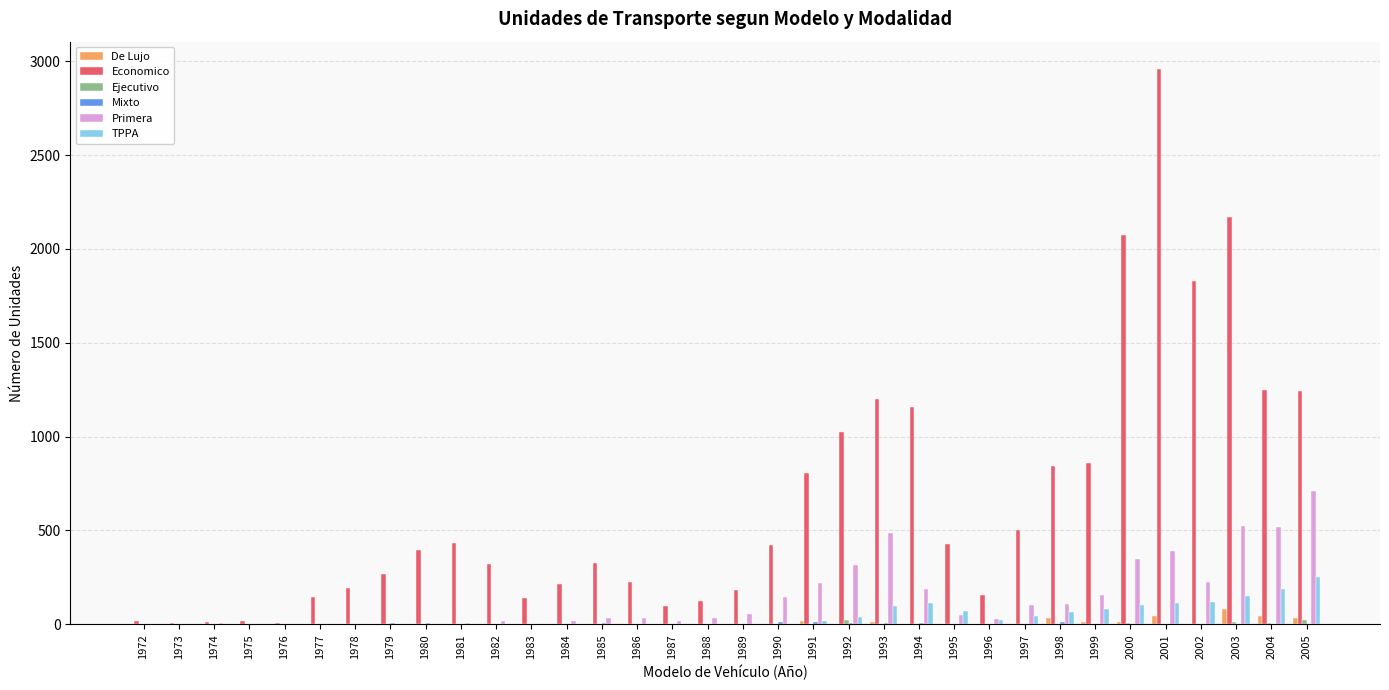

Which series has the widest spread of values?

Economico